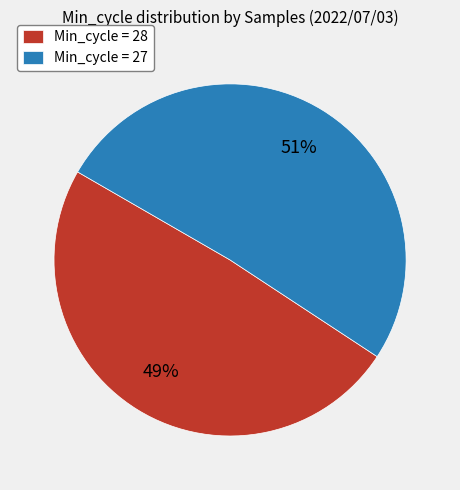

Is it true that Min_cycle = 28 is 49% of the pie?

True